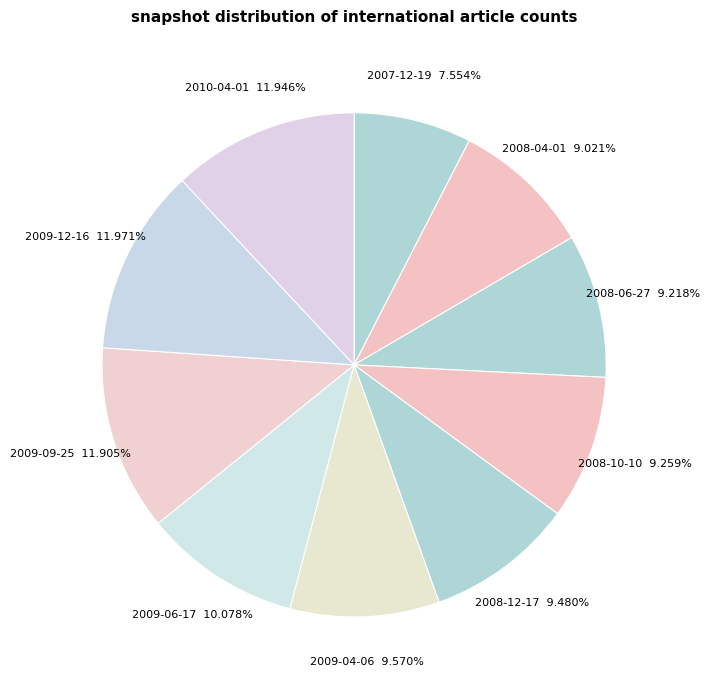

Which category has the smallest portion of the pie?

2007-12-19